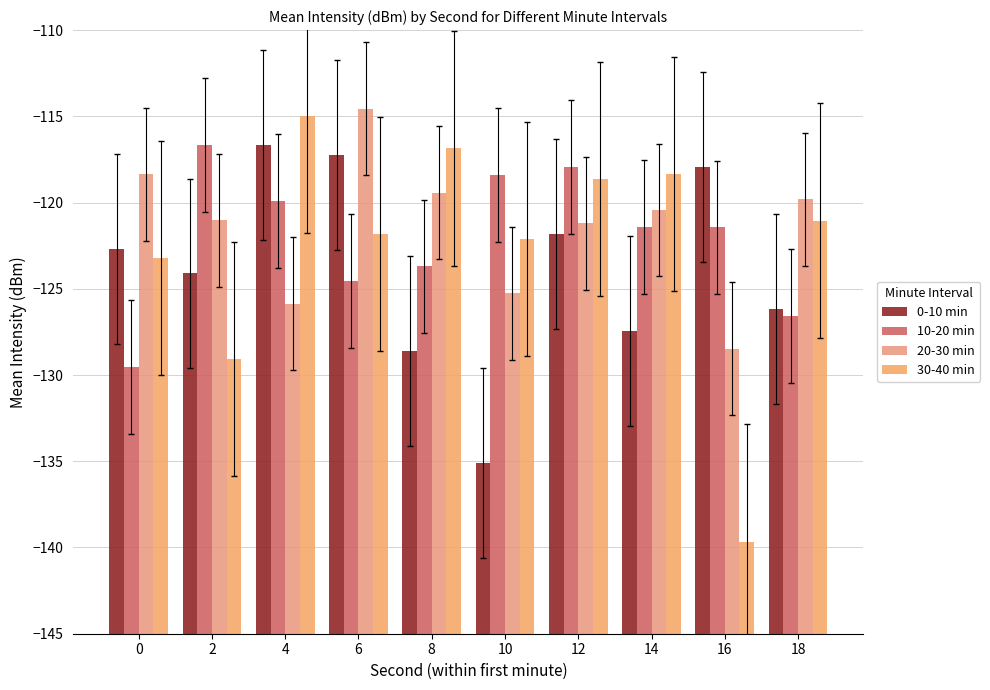

What is the difference between the highest and lowest values at 6?

10.0